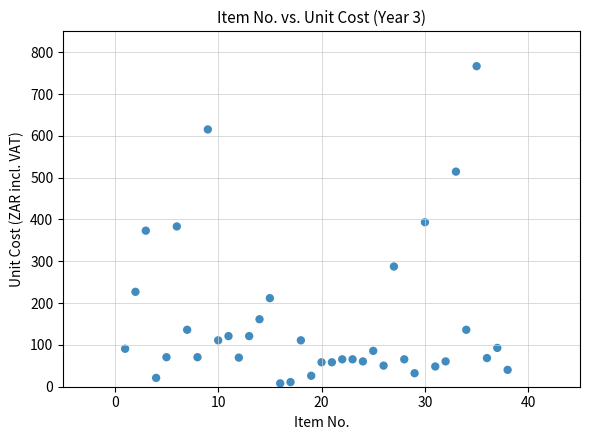

What is the range of X values (max minus min)?

37.0